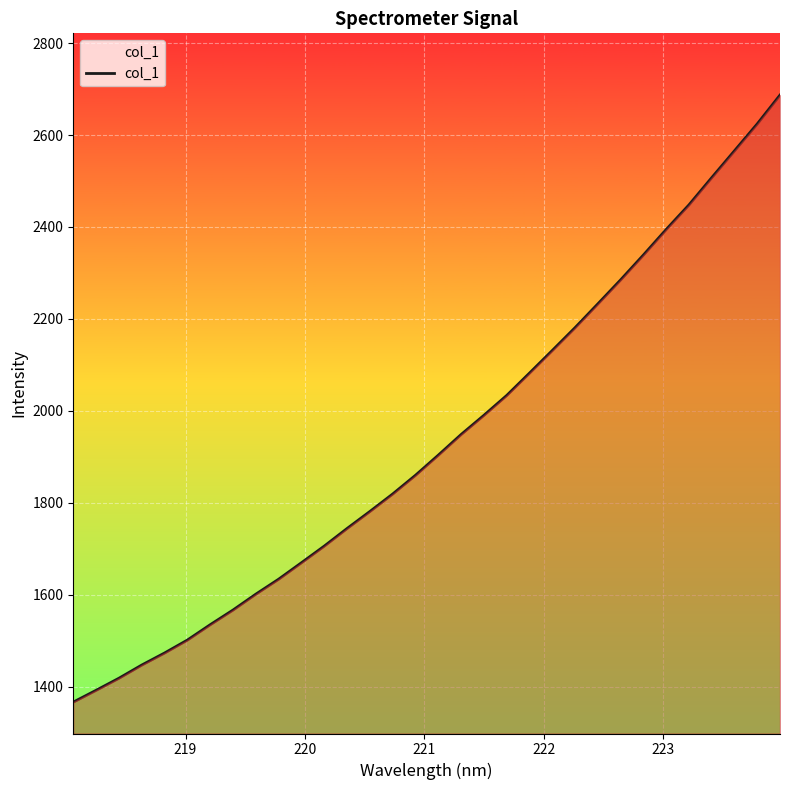

What is the greatest value displayed?

2687.0